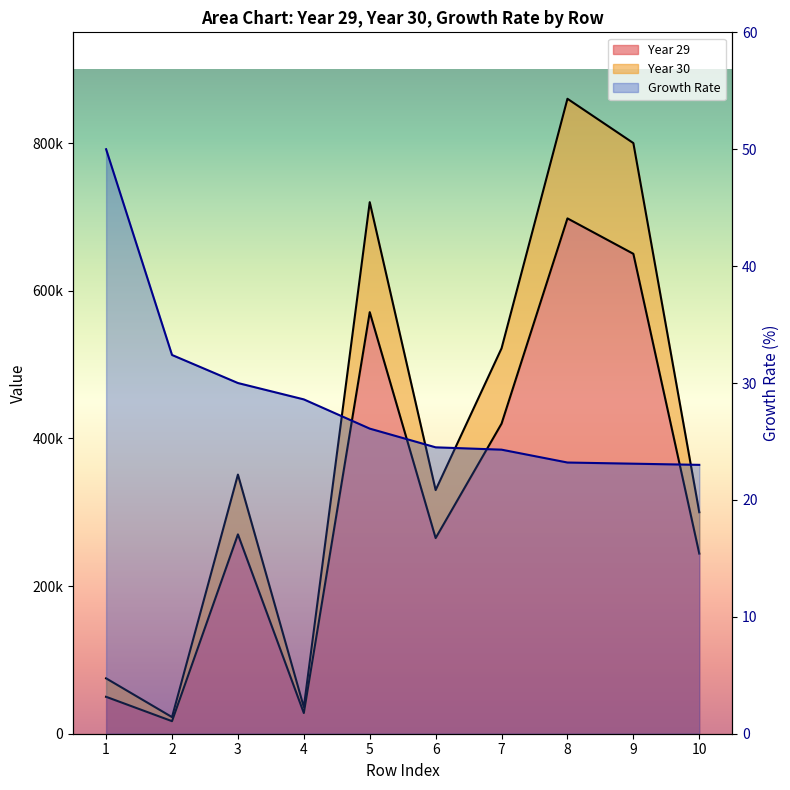

Rank the series at 5 from lowest to highest value.

Growth Rate, Year 29, Year 30